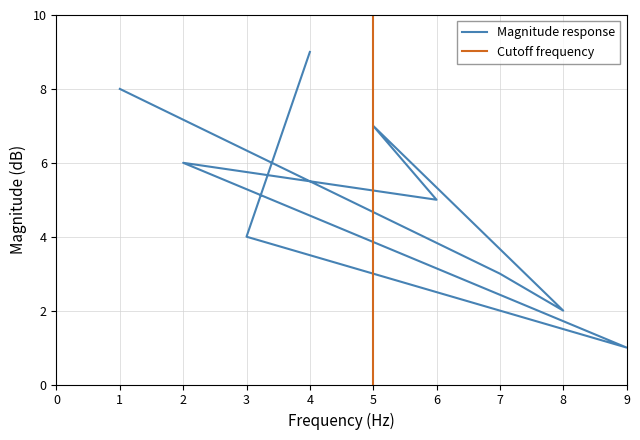

What is the sum of the col_7 values at 5 and 6?

12